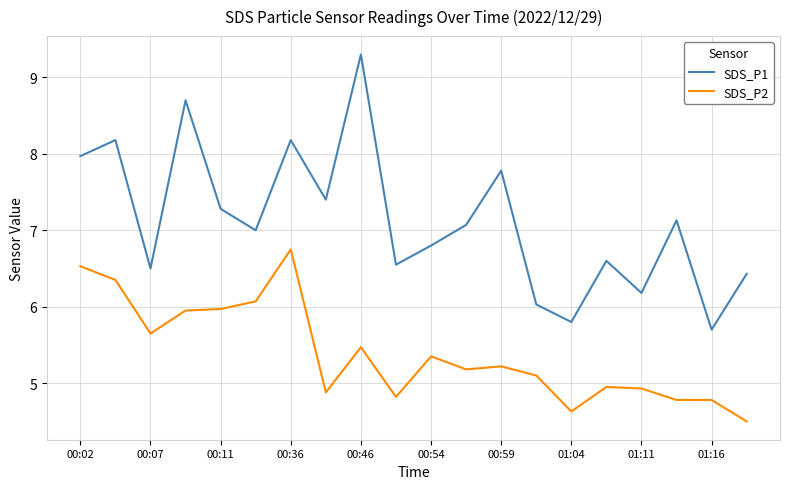

True or false: SDS_P1 and SDS_P2 intersect in this chart.

False